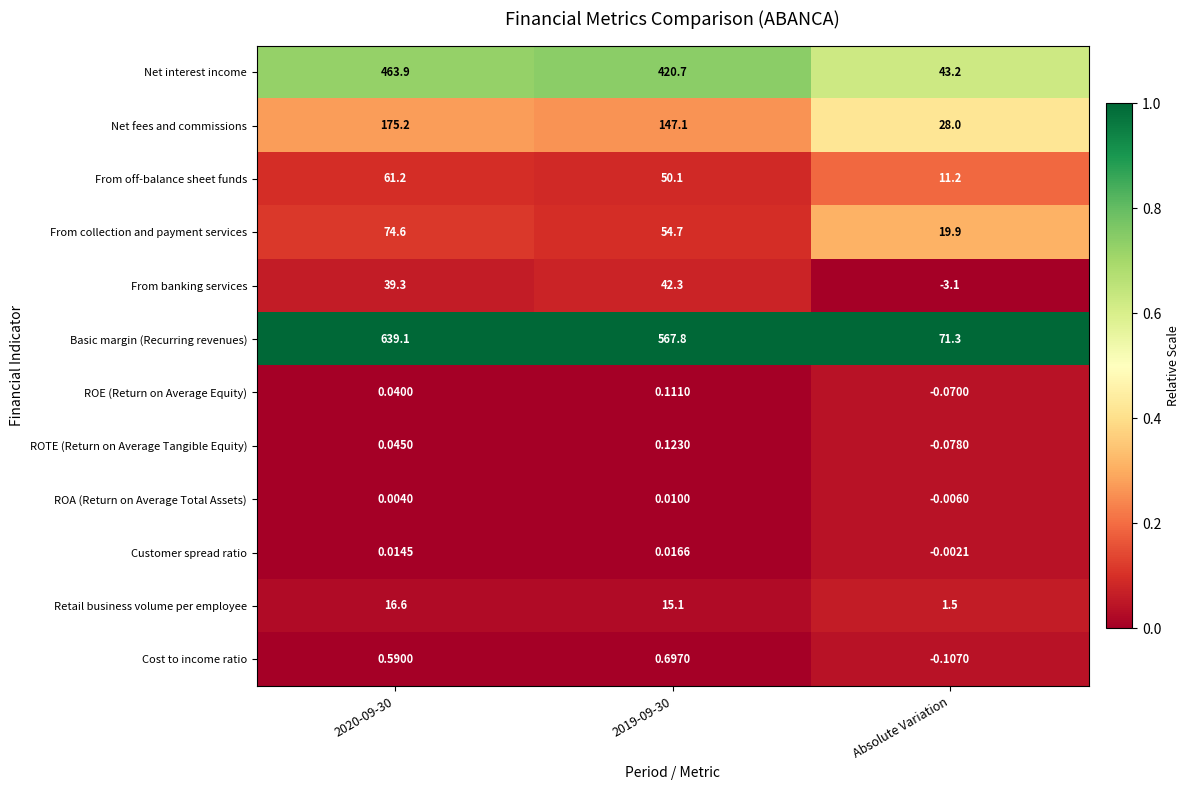

Between 2020-09-30 and 2019-09-30, which series saw the biggest shift?

Basic margin (Recurring revenues)